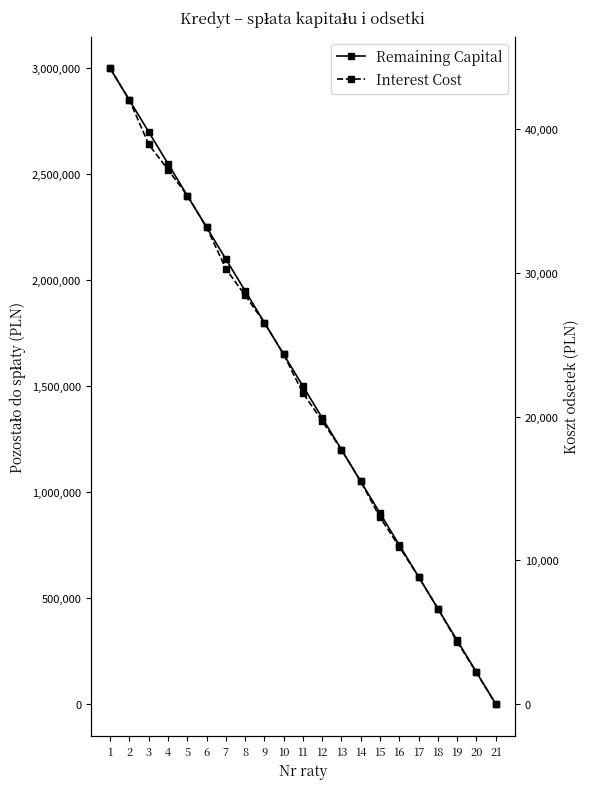

At which label is Interest Cost closest to 22117?

11